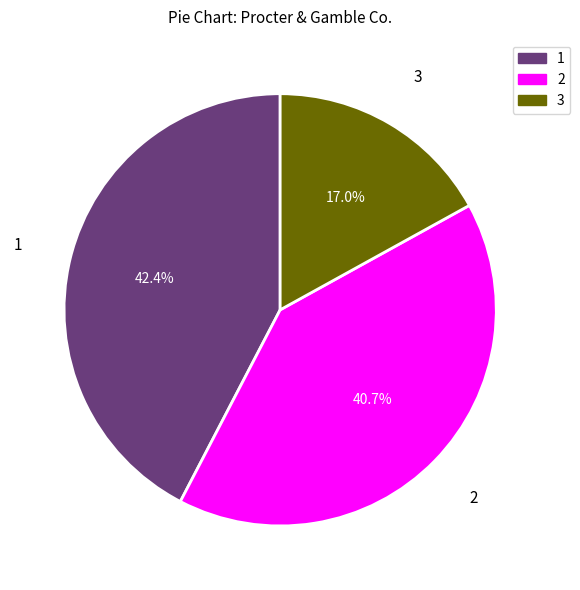

Is there a majority slice in this chart?

No